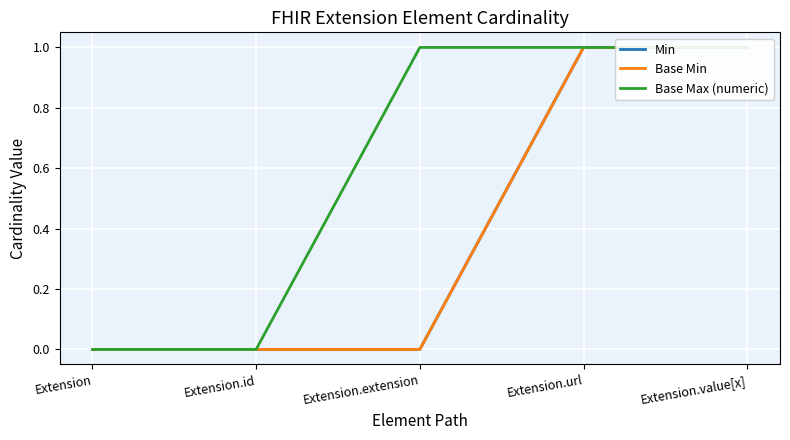

Which series has the largest range (max minus min)?

Min